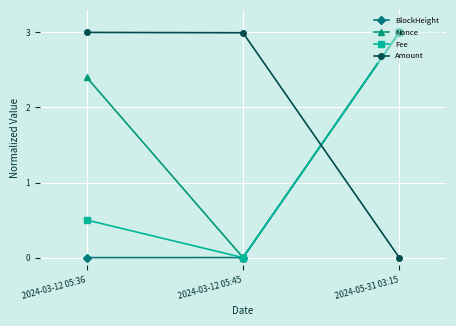

At which label does BlockHeight reach its peak?

2024-05-31 03:15